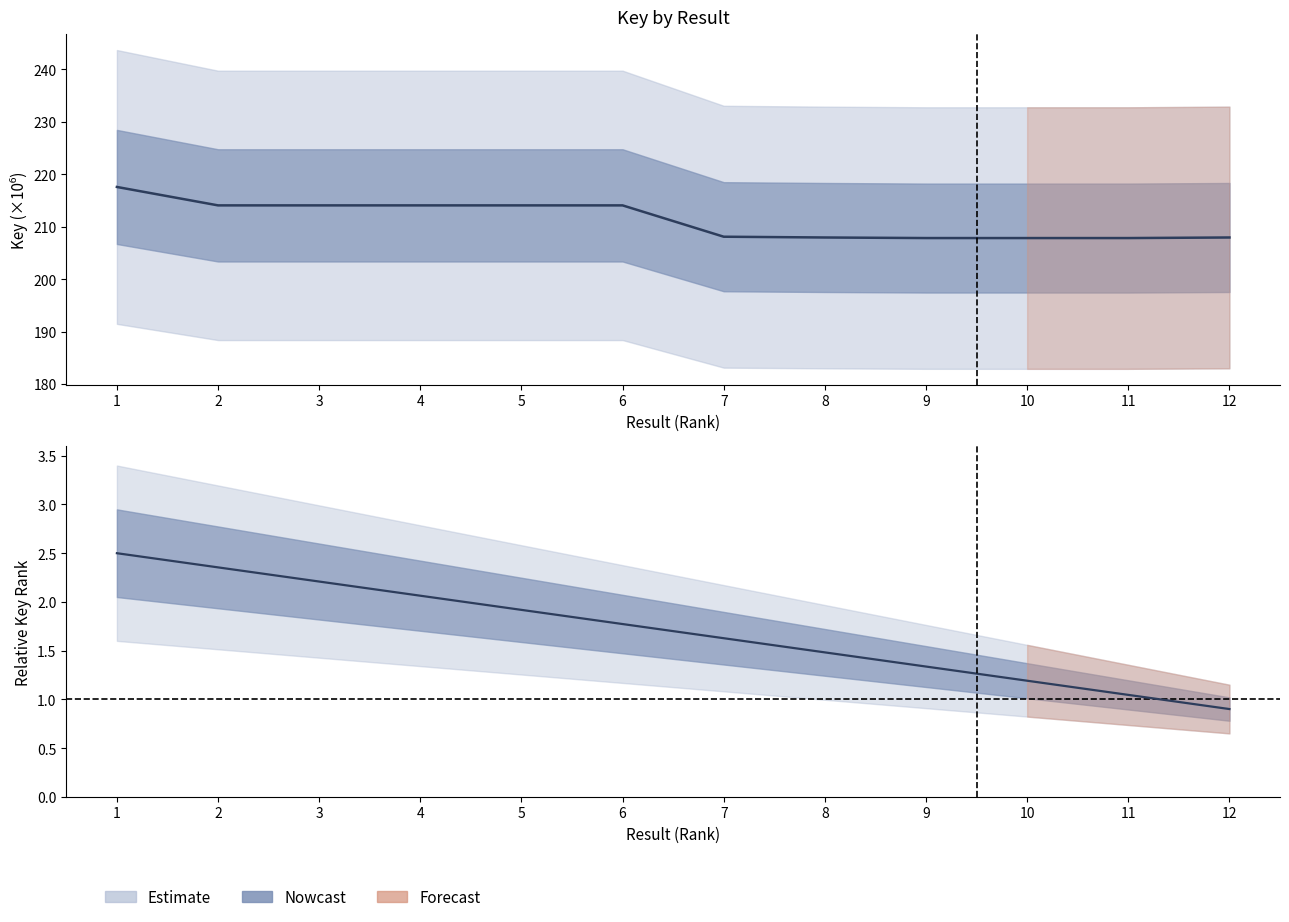

Between 10 and 3, which is larger?

3